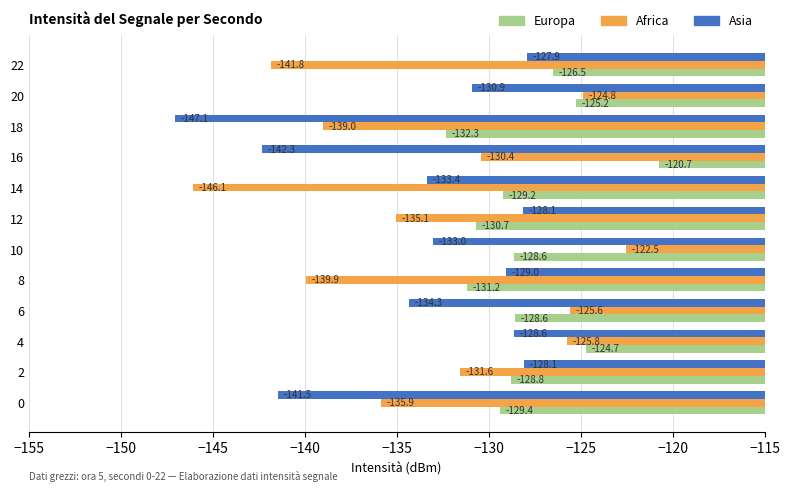

Which series has the largest total across all categories?

Europa